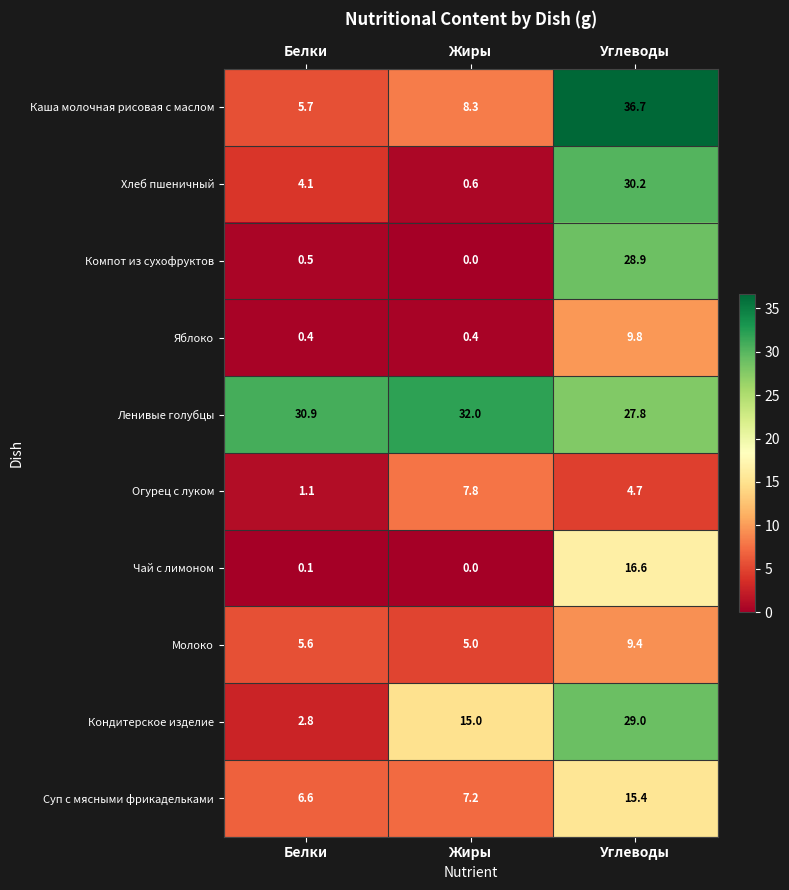

Rank the series by their maximum value, from highest to lowest.

Каша молочная рисовая с маслом, Ленивые голубцы, Хлеб пшеничный, Кондитерское изделие, Компот из сухофруктов, Чай с лимоном, Суп с мясными фрикадельками, Яблоко, Молоко, Огурец с луком